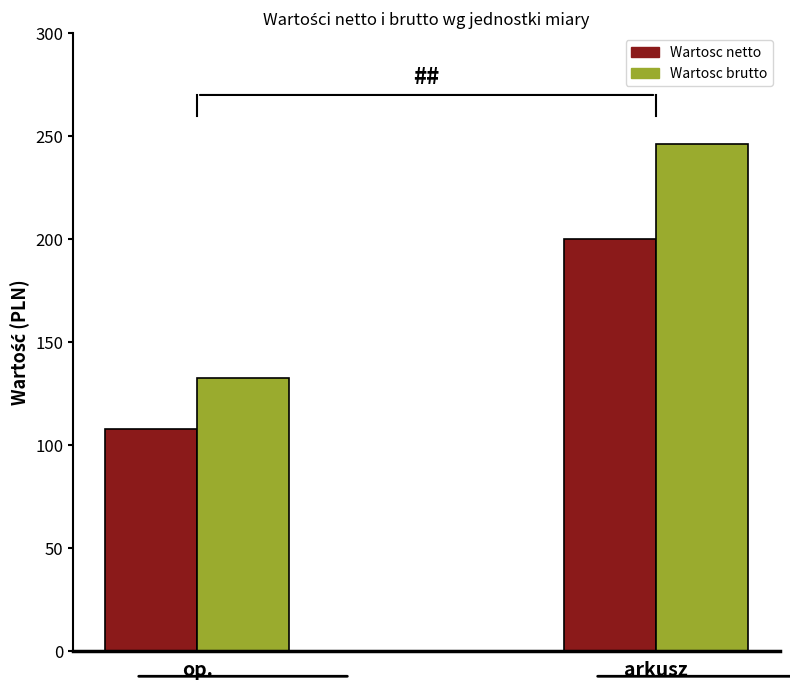

What is the maximum value for Wartosc netto?

200.0